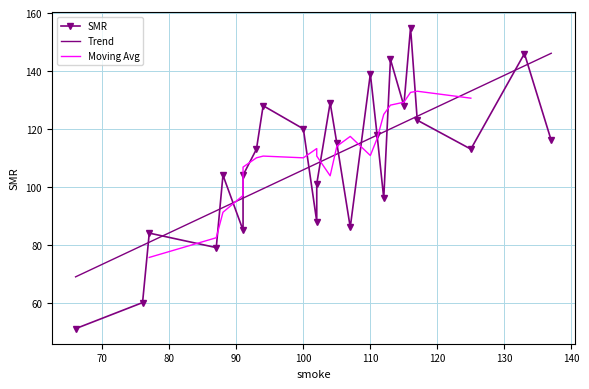

What is the highest value of the Trend series?

146.1